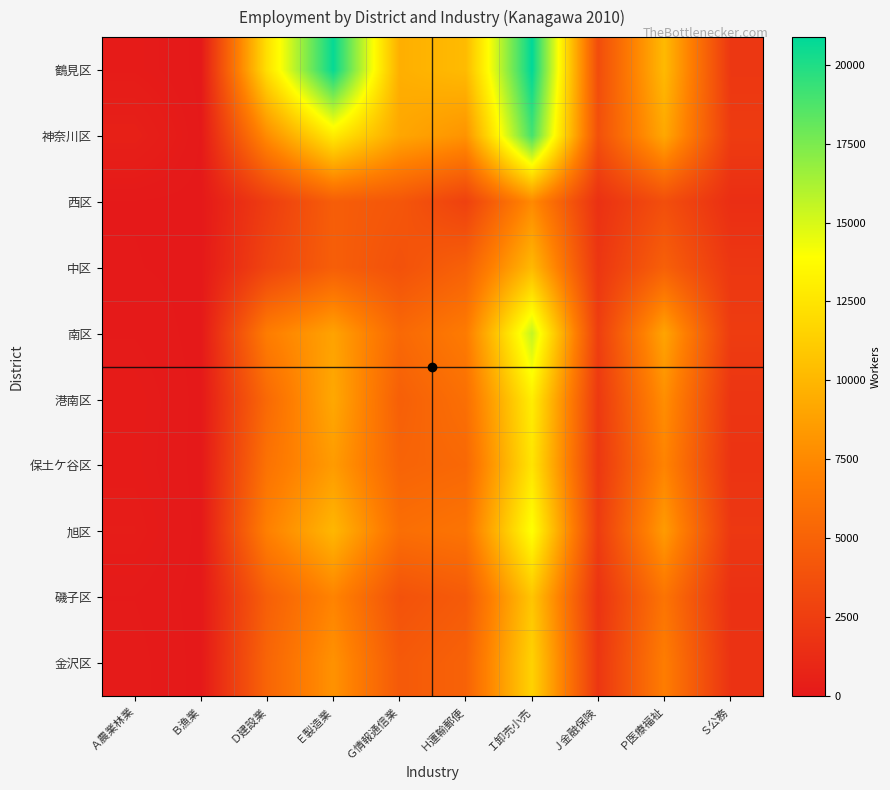

Between Ｂ漁業 and Ｅ製造業, which is larger?

Ｅ製造業